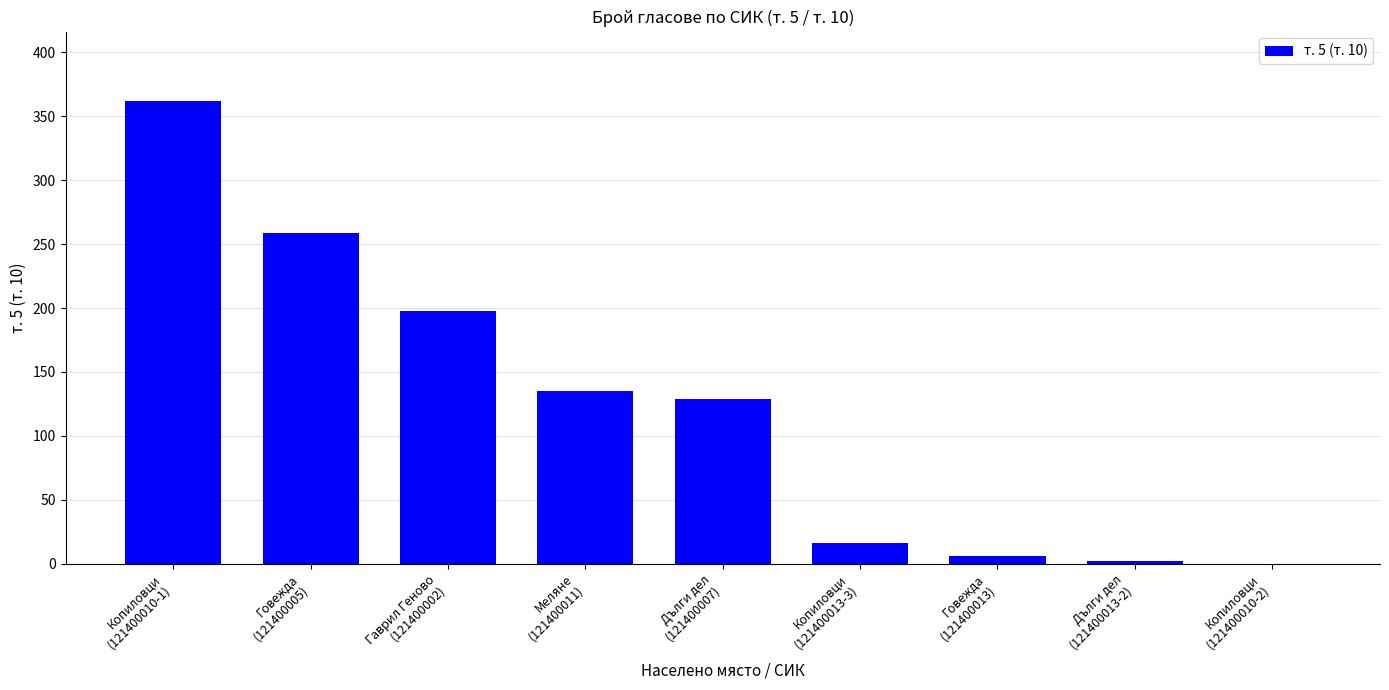

Count the number of categories in the chart.

9